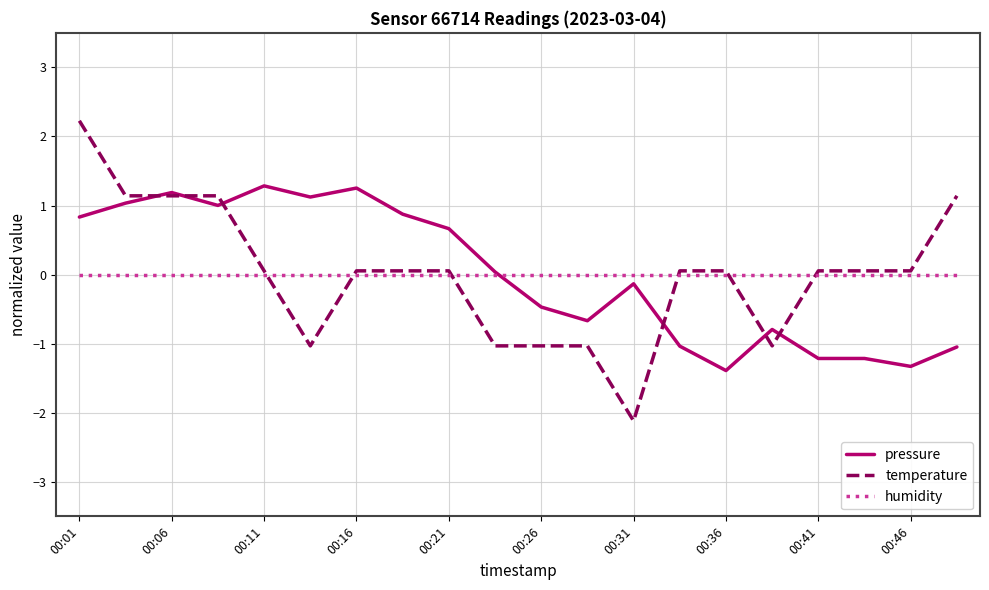

What is the minimum value shown in the chart?

-2.1